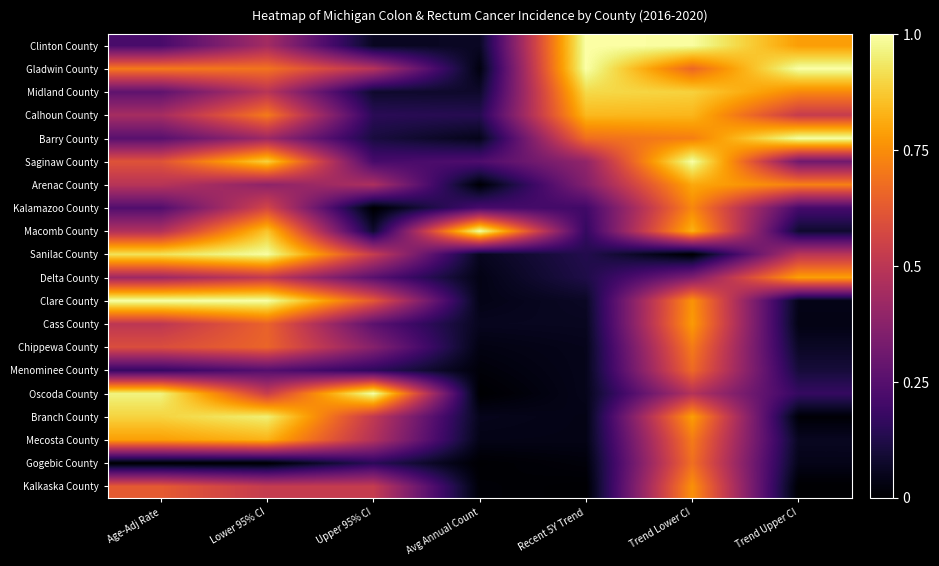

Reading right to left, extract all data points from this chart.

Clinton County: Trend Upper CI=0.8	Trend Lower CI=1.0	Recent 5Y Trend=1.0	Avg Annual Count=0.1	Upper 95% CI=0.1	Lower 95% CI=0.4	Age-Adj Rate=0.2
Gladwin County: Trend Upper CI=1.0	Trend Lower CI=0.7	Recent 5Y Trend=1.0	Avg Annual Count=0.0	Upper 95% CI=0.5	Lower 95% CI=0.7	Age-Adj Rate=0.7
Midland County: Trend Upper CI=0.7	Trend Lower CI=0.9	Recent 5Y Trend=0.9	Avg Annual Count=0.1	Upper 95% CI=0.1	Lower 95% CI=0.5	Age-Adj Rate=0.3
Calhoun County: Trend Upper CI=0.5	Trend Lower CI=0.8	Recent 5Y Trend=0.8	Avg Annual Count=0.1	Upper 95% CI=0.1	Lower 95% CI=0.7	Age-Adj Rate=0.4
Barry County: Trend Upper CI=1.0	Trend Lower CI=0.7	Recent 5Y Trend=0.7	Avg Annual Count=0.0	Upper 95% CI=0.1	Lower 95% CI=0.4	Age-Adj Rate=0.3
Saginaw County: Trend Upper CI=0.3	Trend Lower CI=1.0	Recent 5Y Trend=0.4	Avg Annual Count=0.2	Upper 95% CI=0.2	Lower 95% CI=0.9	Age-Adj Rate=0.6
Arenac County: Trend Upper CI=0.7	Trend Lower CI=0.8	Recent 5Y Trend=0.4	Avg Annual Count=0.0	Upper 95% CI=0.5	Lower 95% CI=0.4	Age-Adj Rate=0.5
Kalamazoo County: Trend Upper CI=0.2	Trend Lower CI=0.7	Recent 5Y Trend=0.2	Avg Annual Count=0.2	Upper 95% CI=0.0	Lower 95% CI=0.6	Age-Adj Rate=0.2
Macomb County: Trend Upper CI=0.1	Trend Lower CI=0.8	Recent 5Y Trend=0.2	Avg Annual Count=1.0	Upper 95% CI=0.1	Lower 95% CI=0.9	Age-Adj Rate=0.5
Sanilac County: Trend Upper CI=0.5	Trend Lower CI=0.0	Recent 5Y Trend=0.1	Avg Annual Count=0.1	Upper 95% CI=0.5	Lower 95% CI=1.0	Age-Adj Rate=0.9
Delta County: Trend Upper CI=0.8	Trend Lower CI=0.4	Recent 5Y Trend=0.1	Avg Annual Count=0.0	Upper 95% CI=0.3	Lower 95% CI=0.5	Age-Adj Rate=0.4
Clare County: Trend Upper CI=0.0	Trend Lower CI=0.8	Recent 5Y Trend=0.1	Avg Annual Count=0.0	Upper 95% CI=0.6	Lower 95% CI=1.0	Age-Adj Rate=1.0
Cass County: Trend Upper CI=0.0	Trend Lower CI=0.8	Recent 5Y Trend=0.1	Avg Annual Count=0.1	Upper 95% CI=0.3	Lower 95% CI=0.6	Age-Adj Rate=0.5
Chippewa County: Trend Upper CI=0.1	Trend Lower CI=0.7	Recent 5Y Trend=0.0	Avg Annual Count=0.0	Upper 95% CI=0.4	Lower 95% CI=0.7	Age-Adj Rate=0.6
Menominee County: Trend Upper CI=0.1	Trend Lower CI=0.7	Recent 5Y Trend=0.0	Avg Annual Count=0.0	Upper 95% CI=0.2	Lower 95% CI=0.2	Age-Adj Rate=0.2
Oscoda County: Trend Upper CI=0.2	Trend Lower CI=0.5	Recent 5Y Trend=0.0	Avg Annual Count=0.0	Upper 95% CI=1.0	Lower 95% CI=0.5	Age-Adj Rate=1.0
Branch County: Trend Upper CI=0.0	Trend Lower CI=0.8	Recent 5Y Trend=0.0	Avg Annual Count=0.0	Upper 95% CI=0.5	Lower 95% CI=1.0	Age-Adj Rate=0.9
Mecosta County: Trend Upper CI=0.1	Trend Lower CI=0.7	Recent 5Y Trend=0.0	Avg Annual Count=0.0	Upper 95% CI=0.5	Lower 95% CI=0.8	Age-Adj Rate=0.8
Gogebic County: Trend Upper CI=0.0	Trend Lower CI=0.7	Recent 5Y Trend=0.0	Avg Annual Count=0.0	Upper 95% CI=0.1	Lower 95% CI=0.0	Age-Adj Rate=0.0
Kalkaska County: Trend Upper CI=0.0	Trend Lower CI=0.8	Recent 5Y Trend=0.0	Avg Annual Count=0.0	Upper 95% CI=0.5	Lower 95% CI=0.5	Age-Adj Rate=0.6